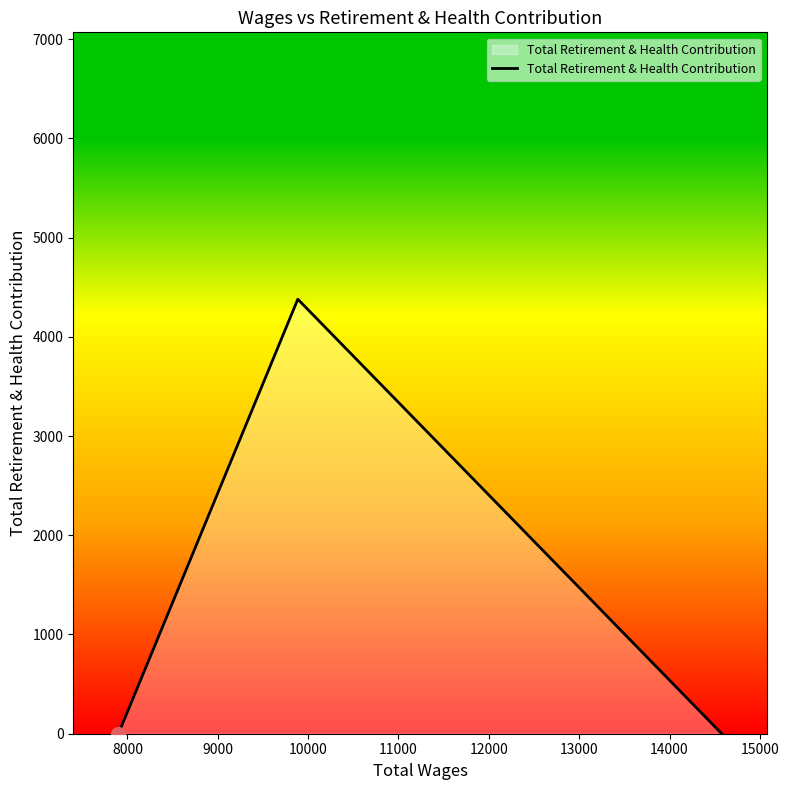

How many values exceed 0?

1